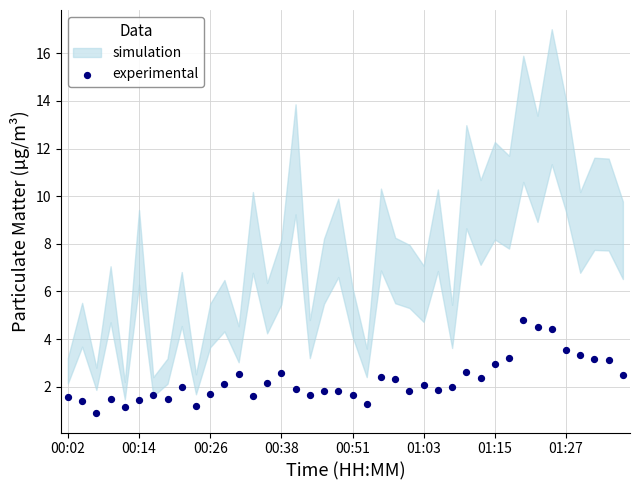

What is the range of Y values (max minus min)?

3.9